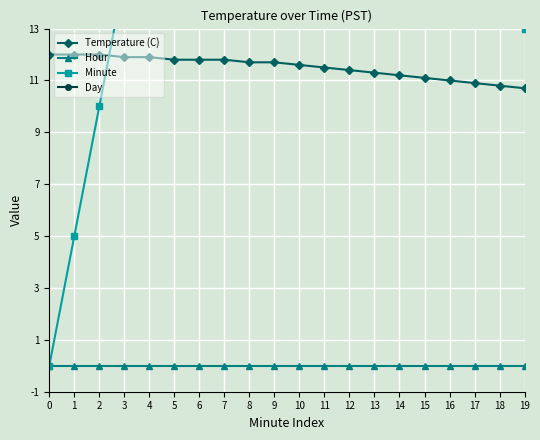

What is the sum of the Minute values at 2 and 14?

38.0